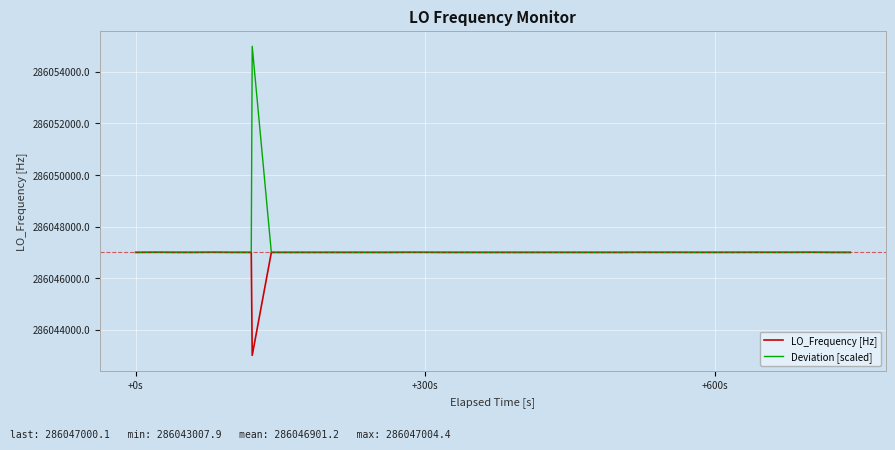

Which series has the largest range (max minus min)?

Deviation [scaled]